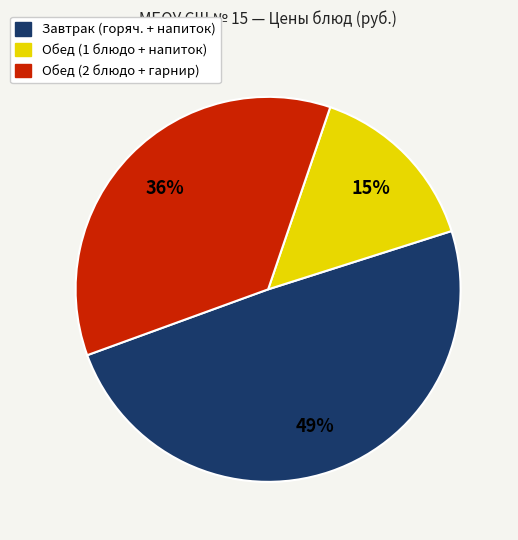

To the nearest percent, what is the average slice percentage?

33%